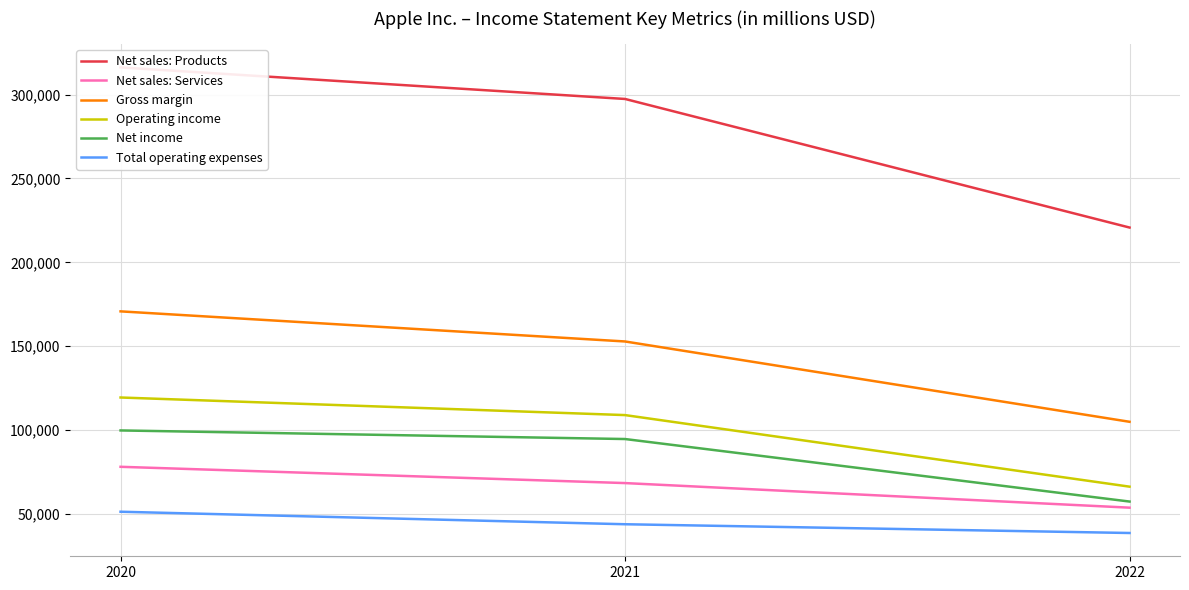

At how many categories does at least one series exceed 196348?

3